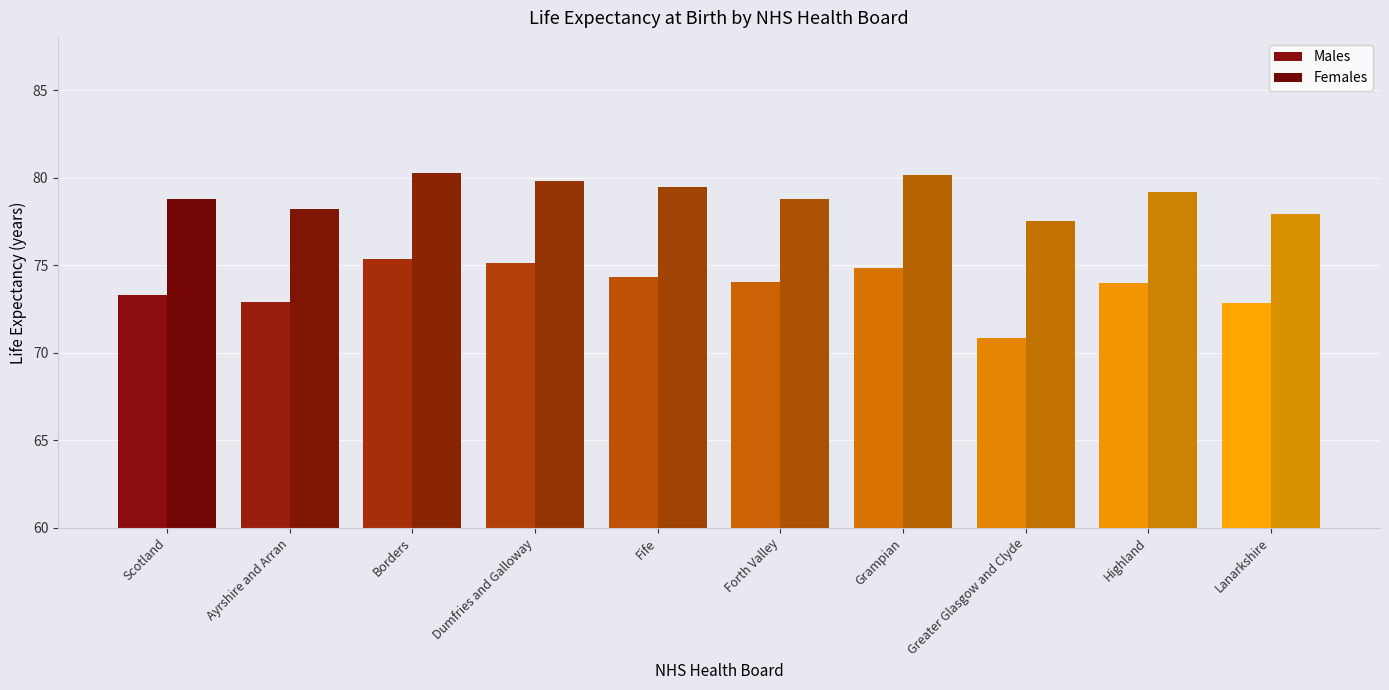

At how many categories does at least one series exceed 78?

8